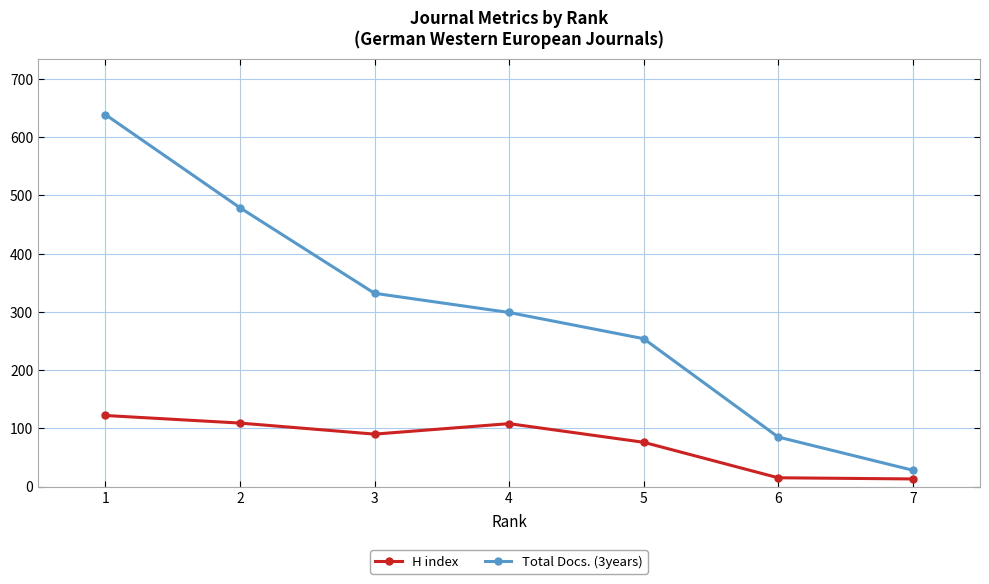

At which label does Total Docs. (3years) first exceed 299?

1